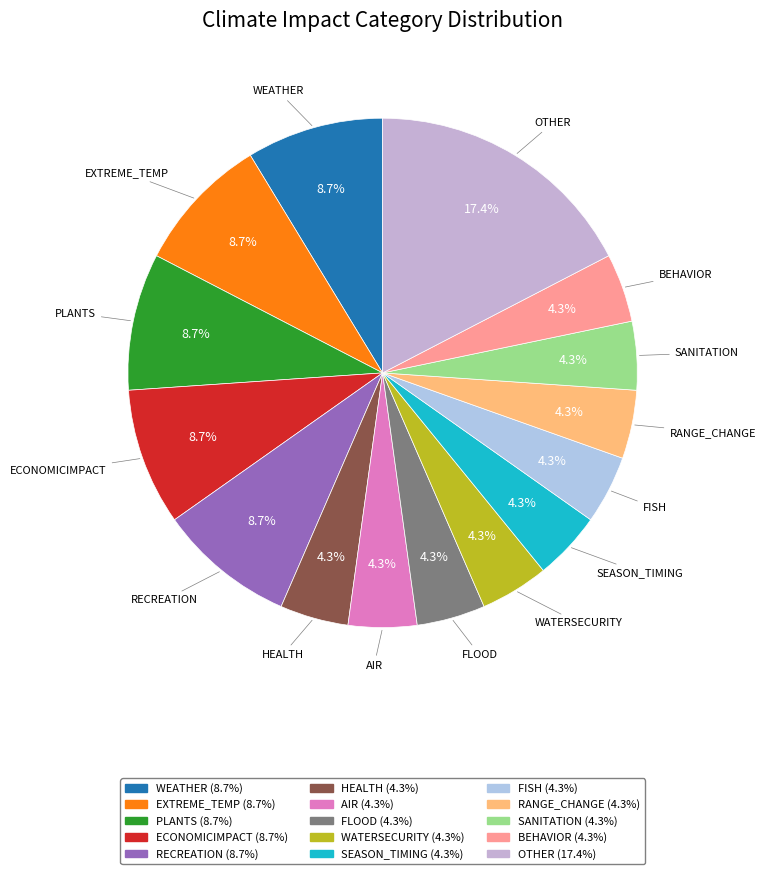

The OTHER slice represents 17% of the pie. True or false?

True